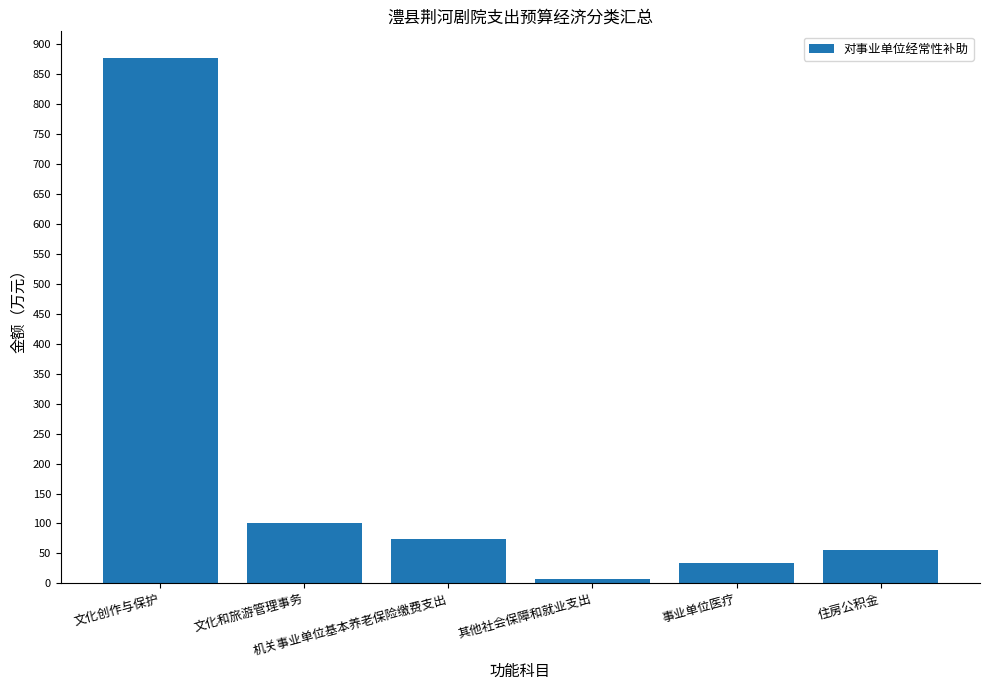

Does the chart contain stacked bars?

No